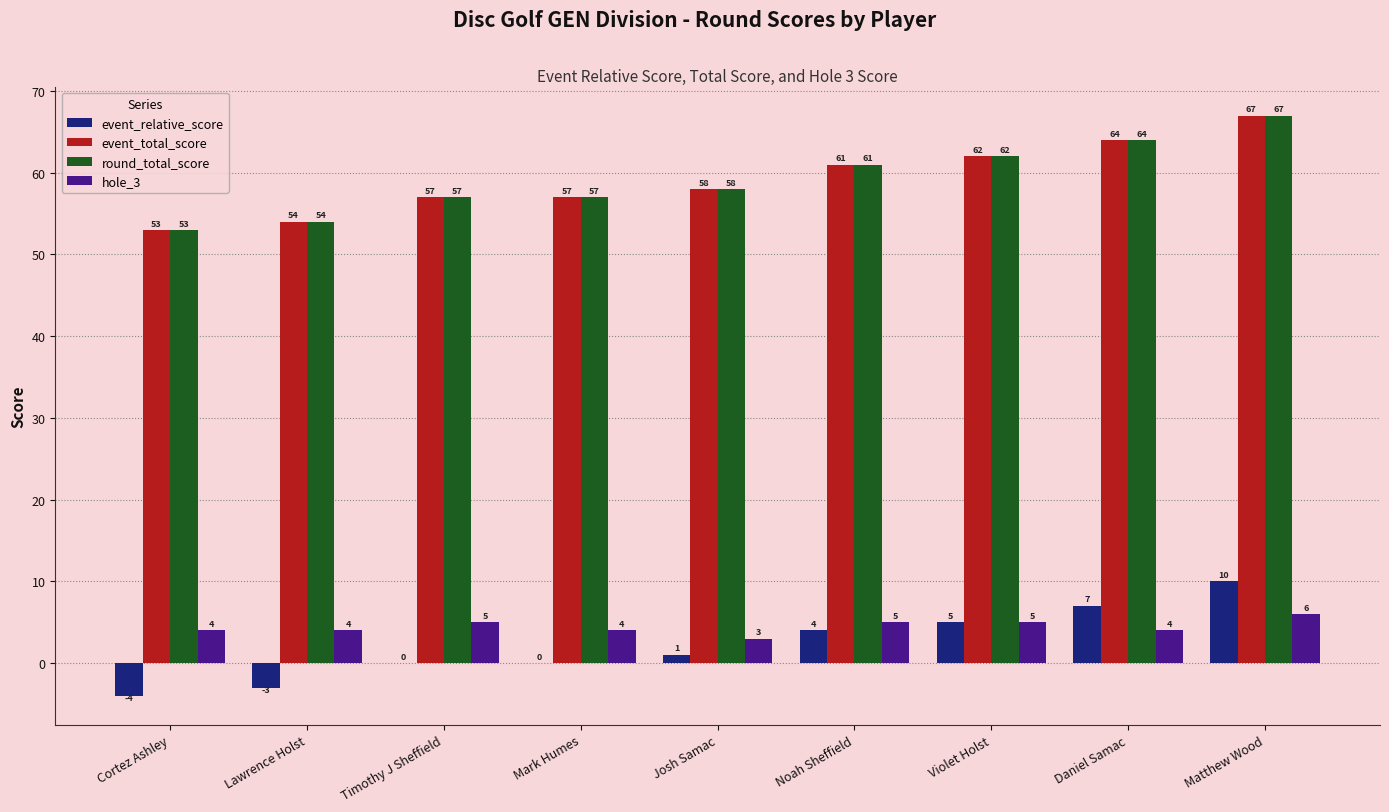

Which label corresponds to the largest value in the chart?

Matthew Wood